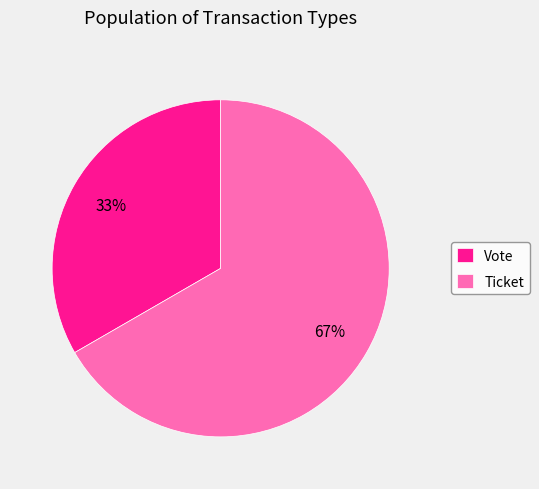

To the nearest percent, what is the combined percentage of Vote and Ticket?

100%